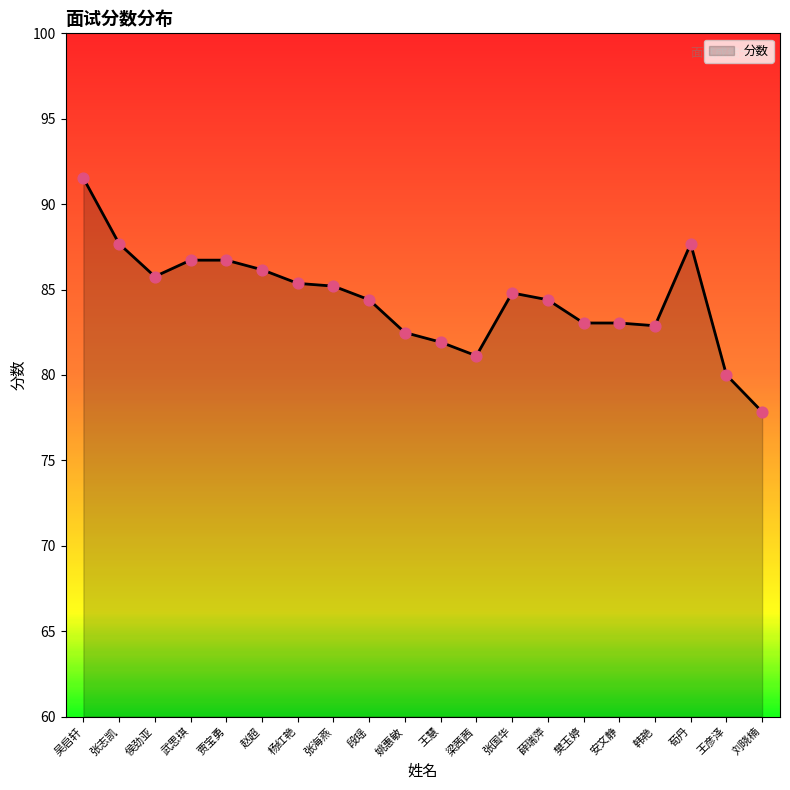

Approximately how many times larger is the value at 姚惠敏 compared to 贾宝勇?

1.0